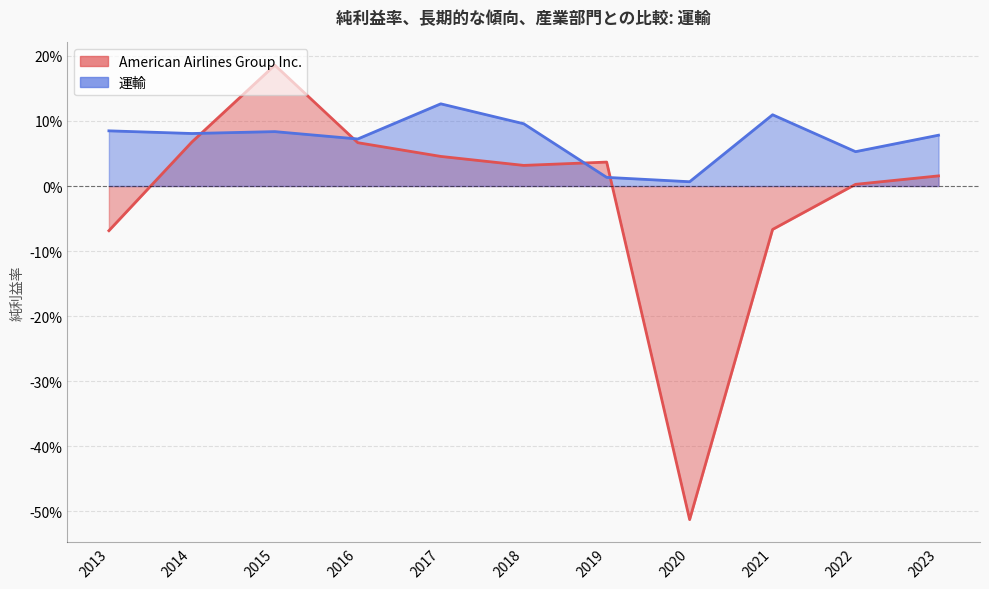

At how many categories does at least one series exceed 0?

11